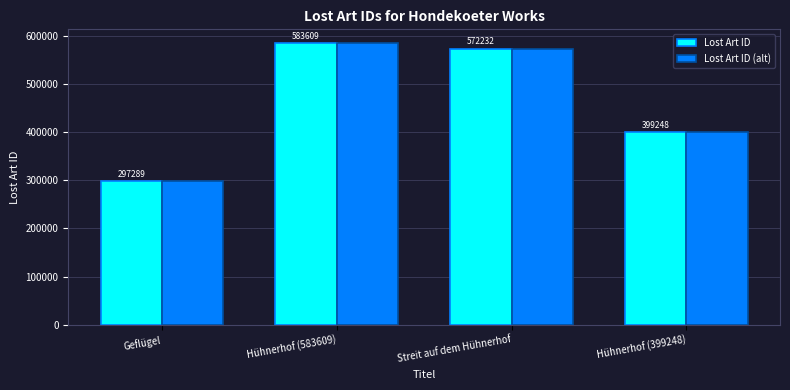

Reading left to right, transcribe all the data shown in this chart.

Lost Art ID: 297289	583609	572232	399248
Lost Art ID (alt): 297289	583609	572232	399248